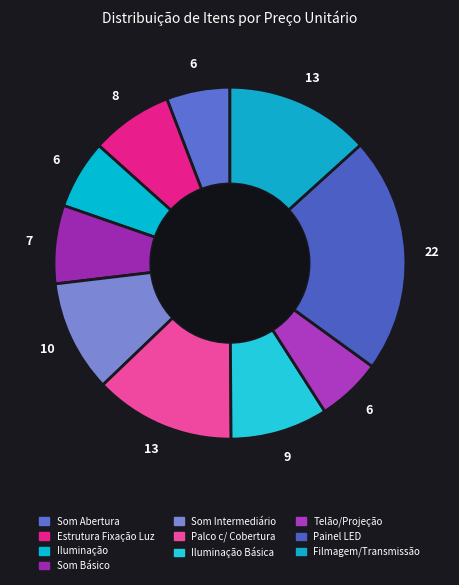

How many slices are in this pie chart?

10